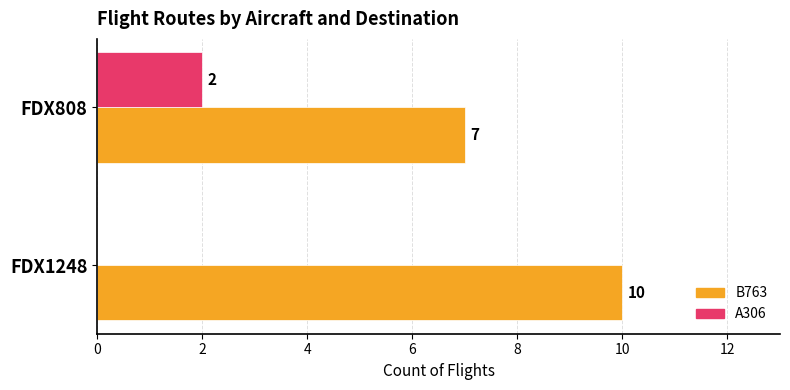

True or false: A306 has a value of 0 at FDX1248.

True